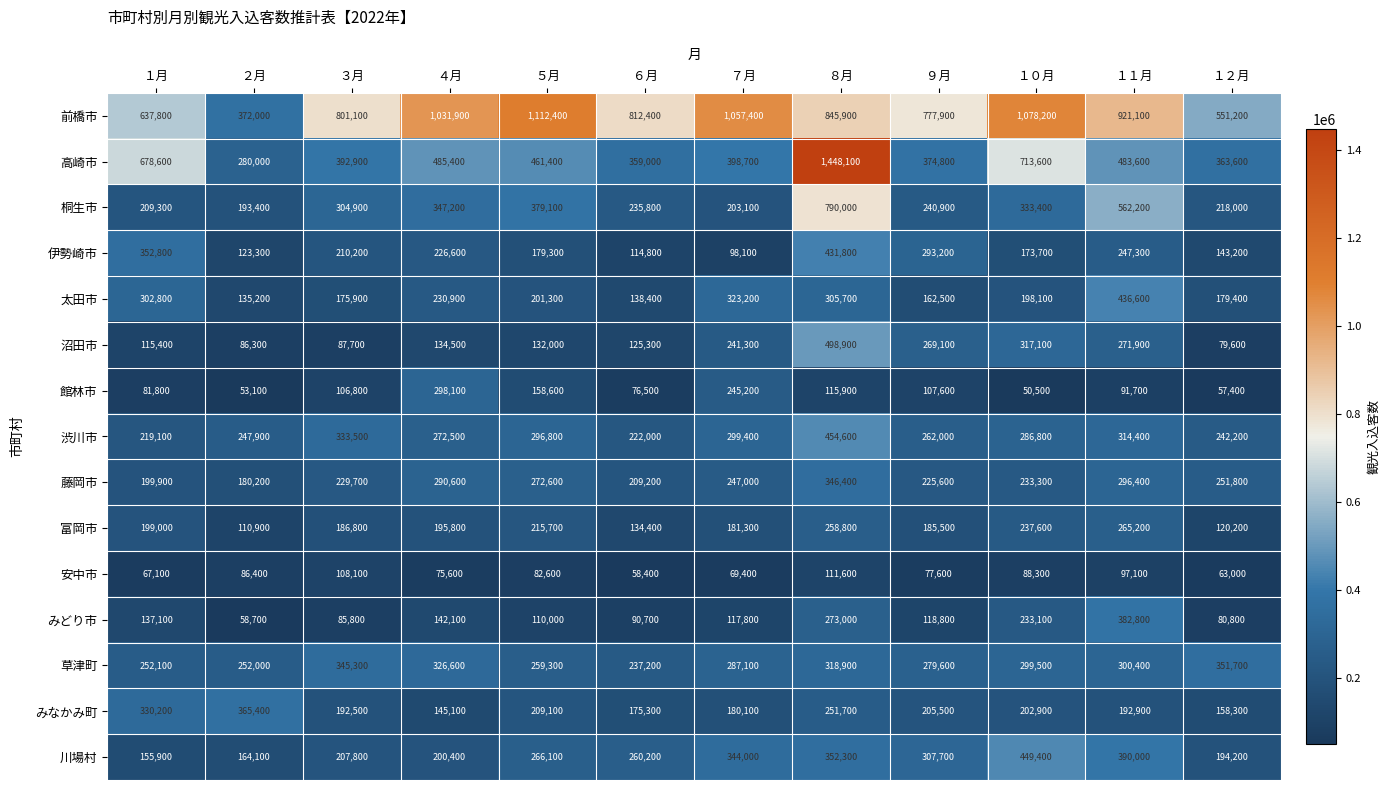

List the series in order of their peak value, lowest first.

安中市, 富岡市, 館林市, 藤岡市, 草津町, みなかみ町, みどり市, 伊勢崎市, 太田市, 川場村, 渋川市, 沼田市, 桐生市, 前橋市, 高崎市